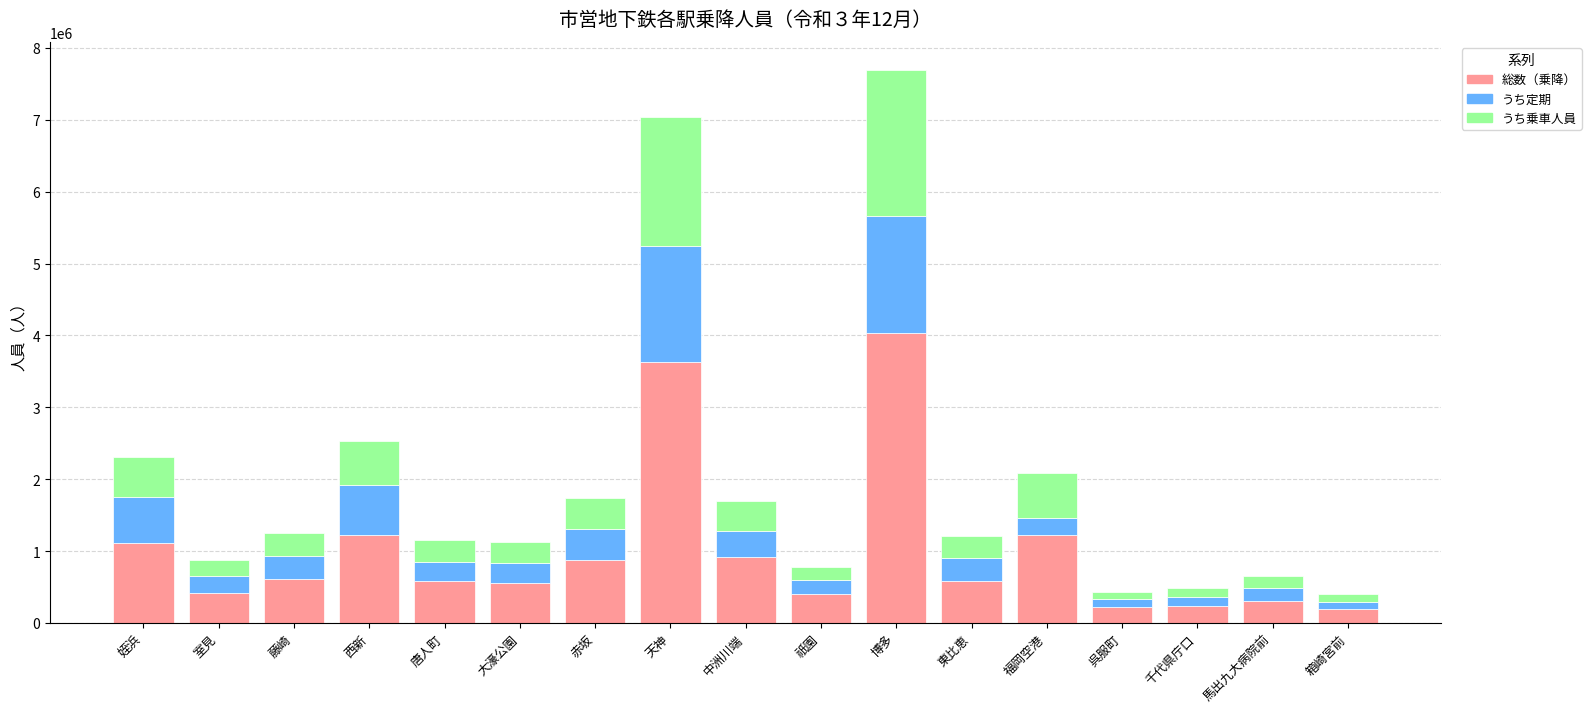

At which category is the sum across all series the highest?

博多